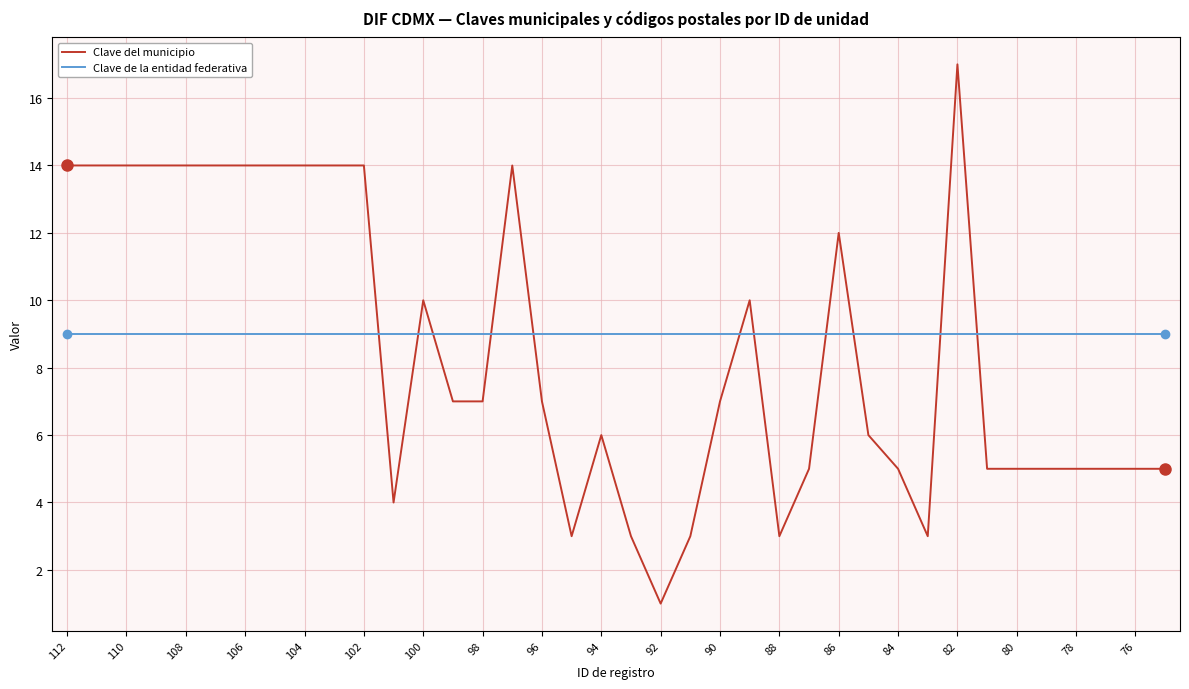

How many intersections are there between Clave del municipio and Clave de la entidad federativa?

11